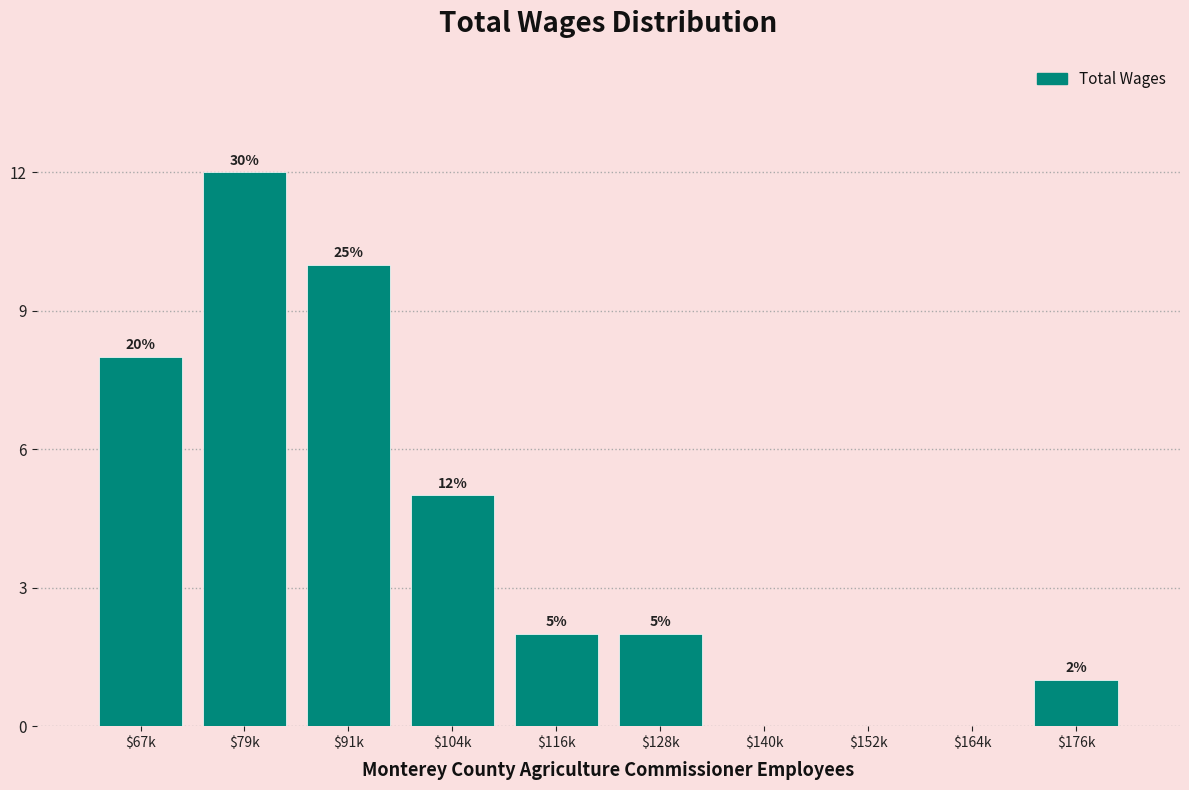

At which label does the data first exceed 2?

$67k